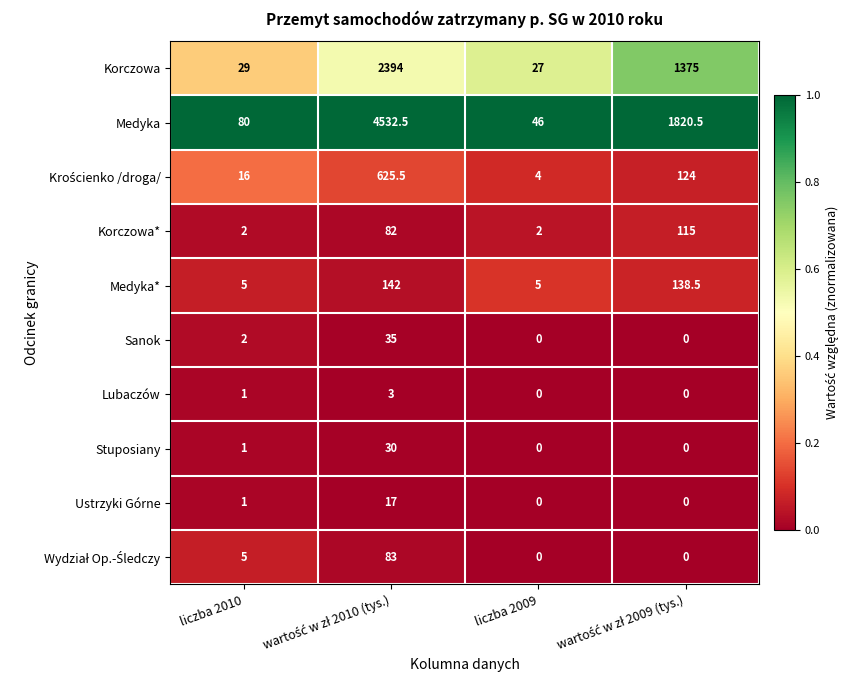

Count the number of data series in this chart.

10